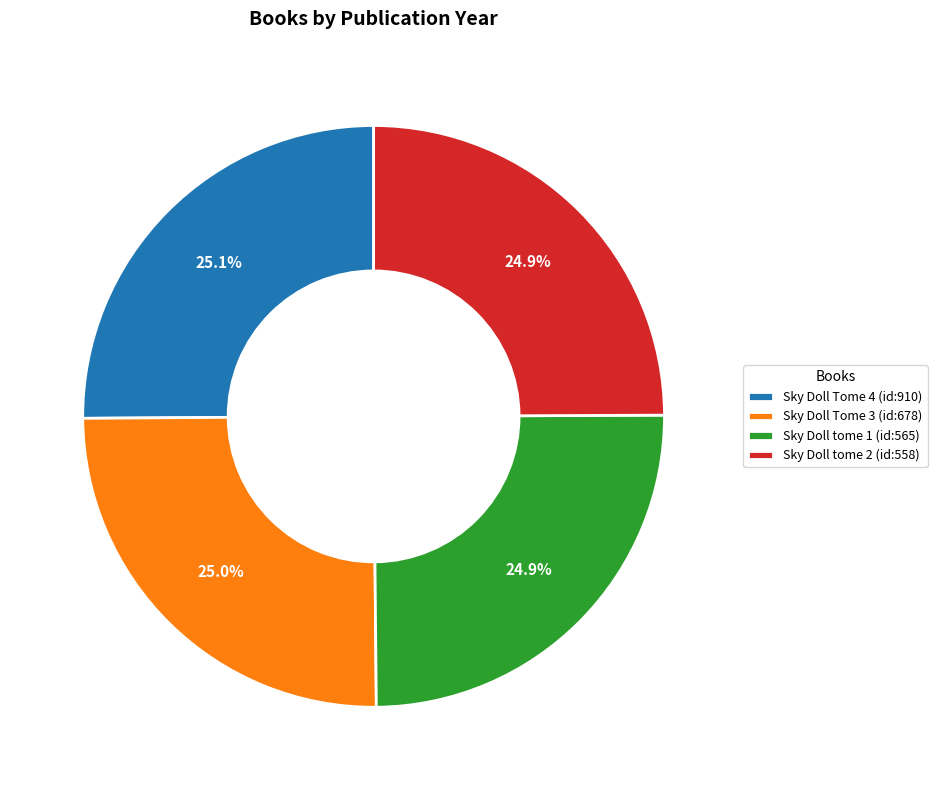

How many segments does this pie chart have?

4